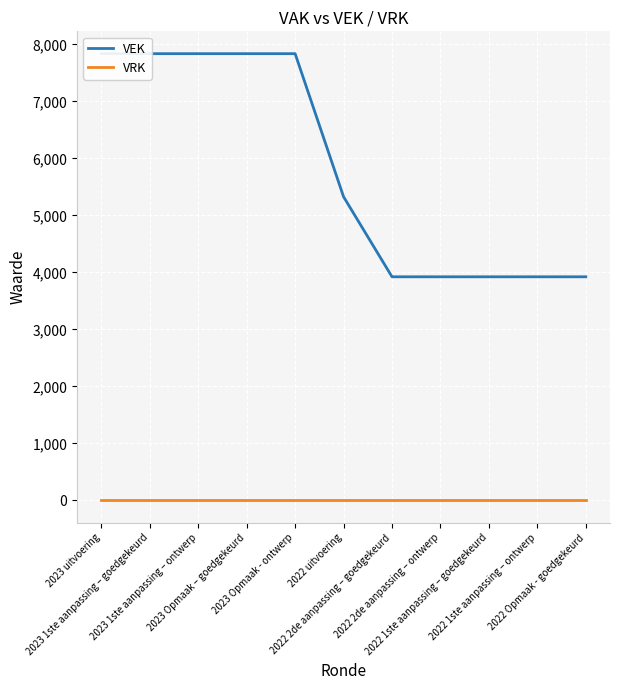

What is the sum of the VEK values at 2023 1ste aanpassing – ontwerp and 2023 1ste aanpassing – goedgekeurd?

15672